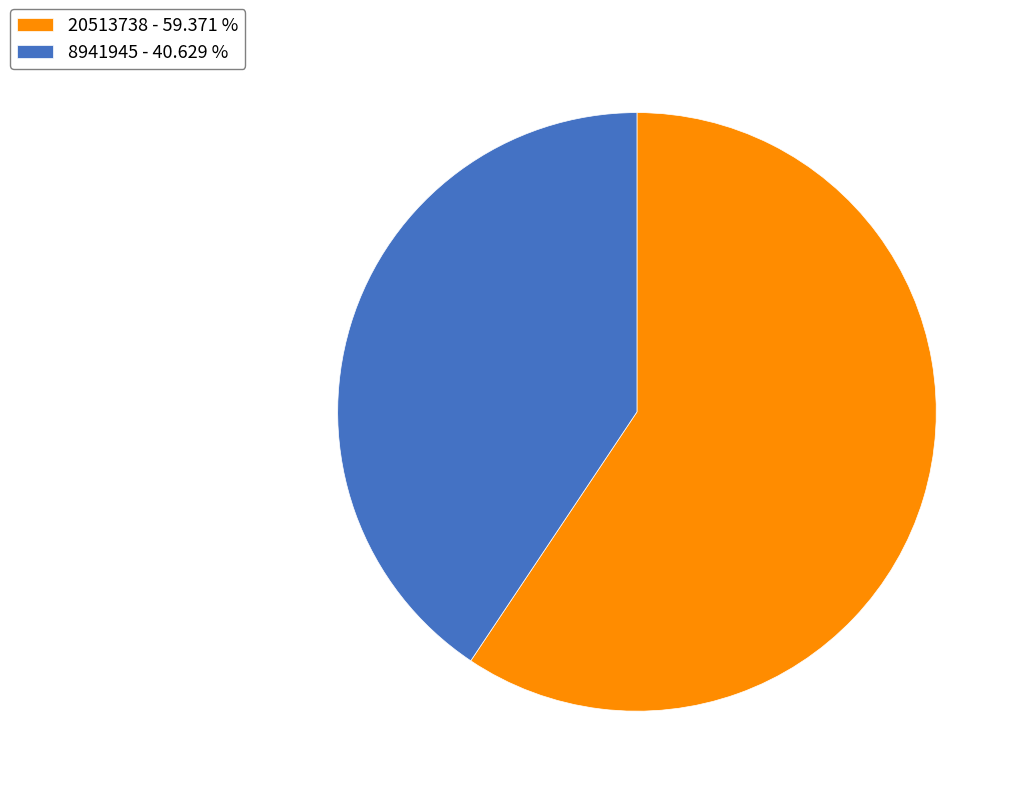

Which category has the biggest portion of the pie?

20513738